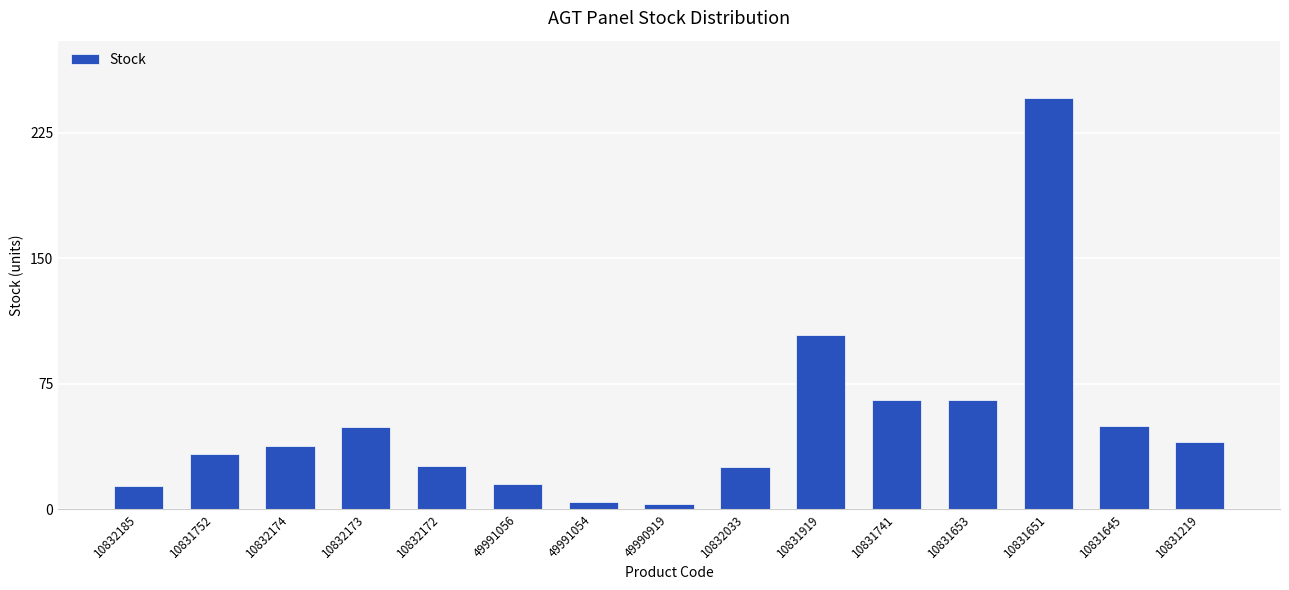

Is it true that the value at 10831651 is 421?

False